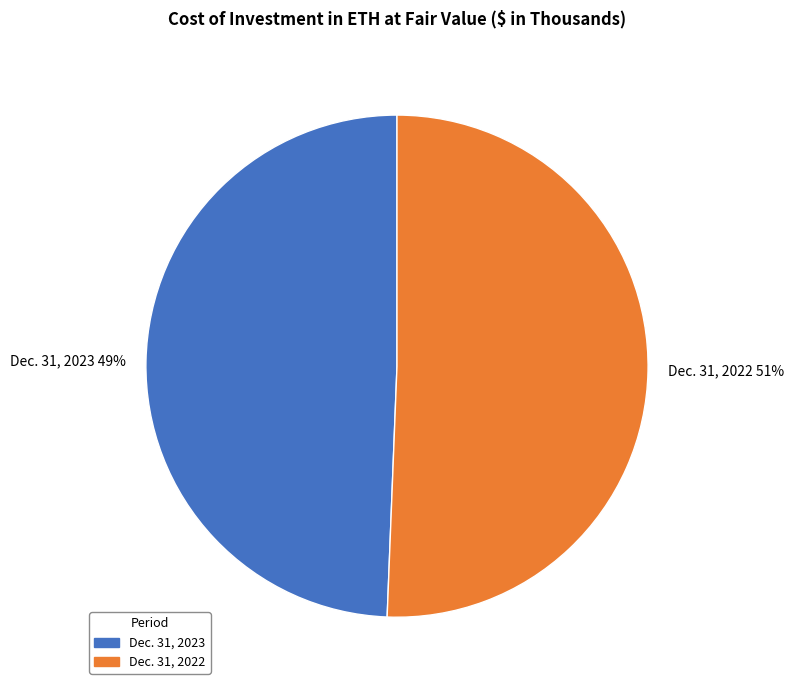

Combined, do Dec. 31, 2023 and Dec. 31, 2022 account for over 50%?

Yes